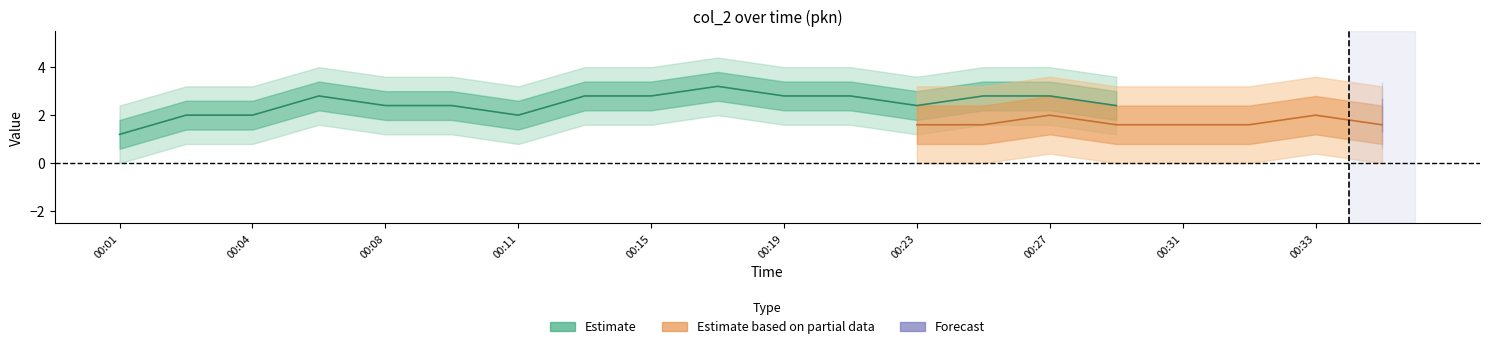

What is the difference between the highest and lowest values at 00:19?

1.2